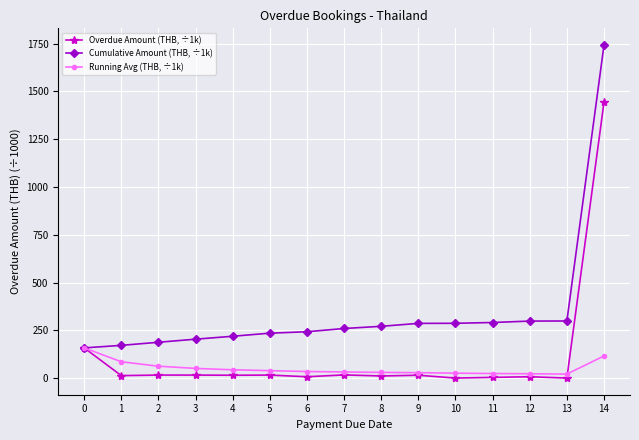

Does the chart have visible grid lines?

Yes